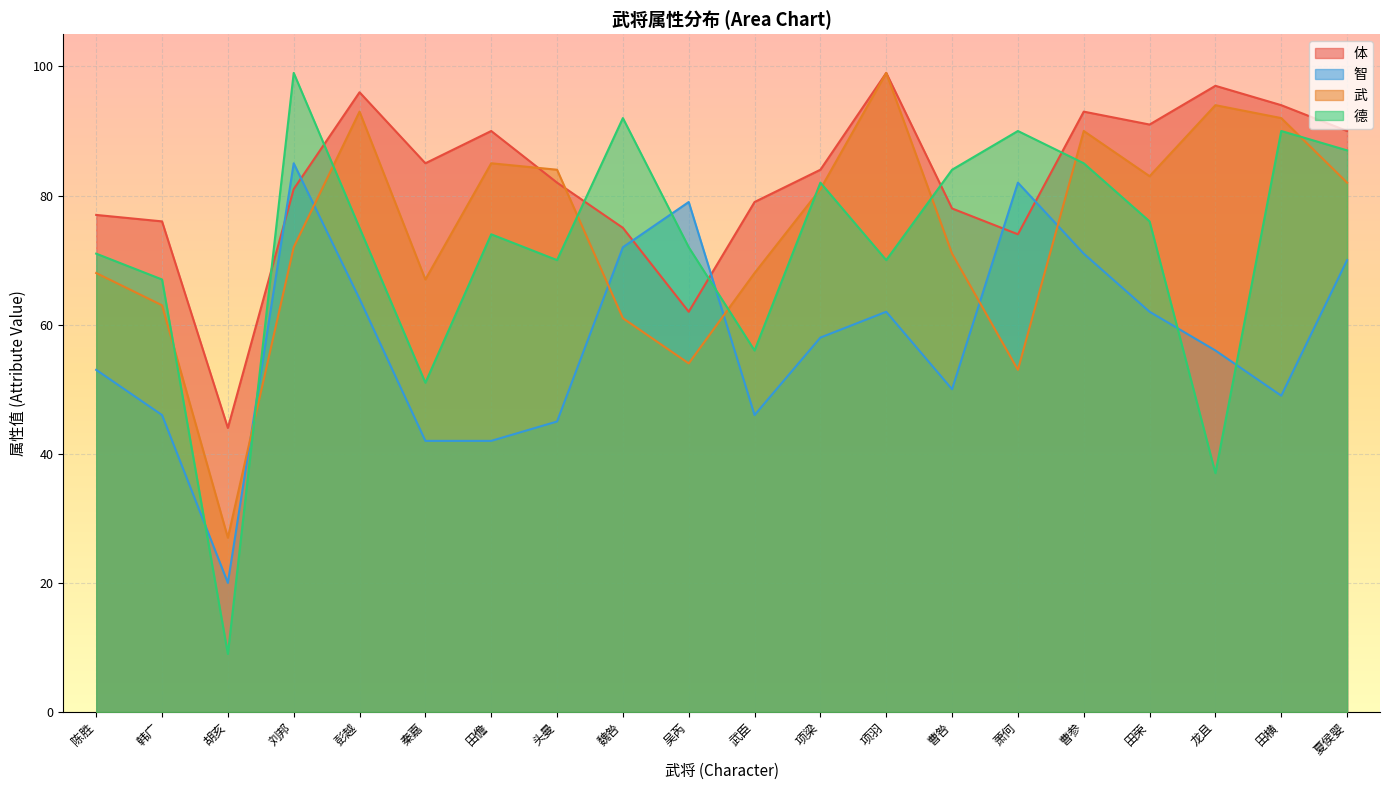

True or false: 德 has more than 0 points higher than both neighbors.

True